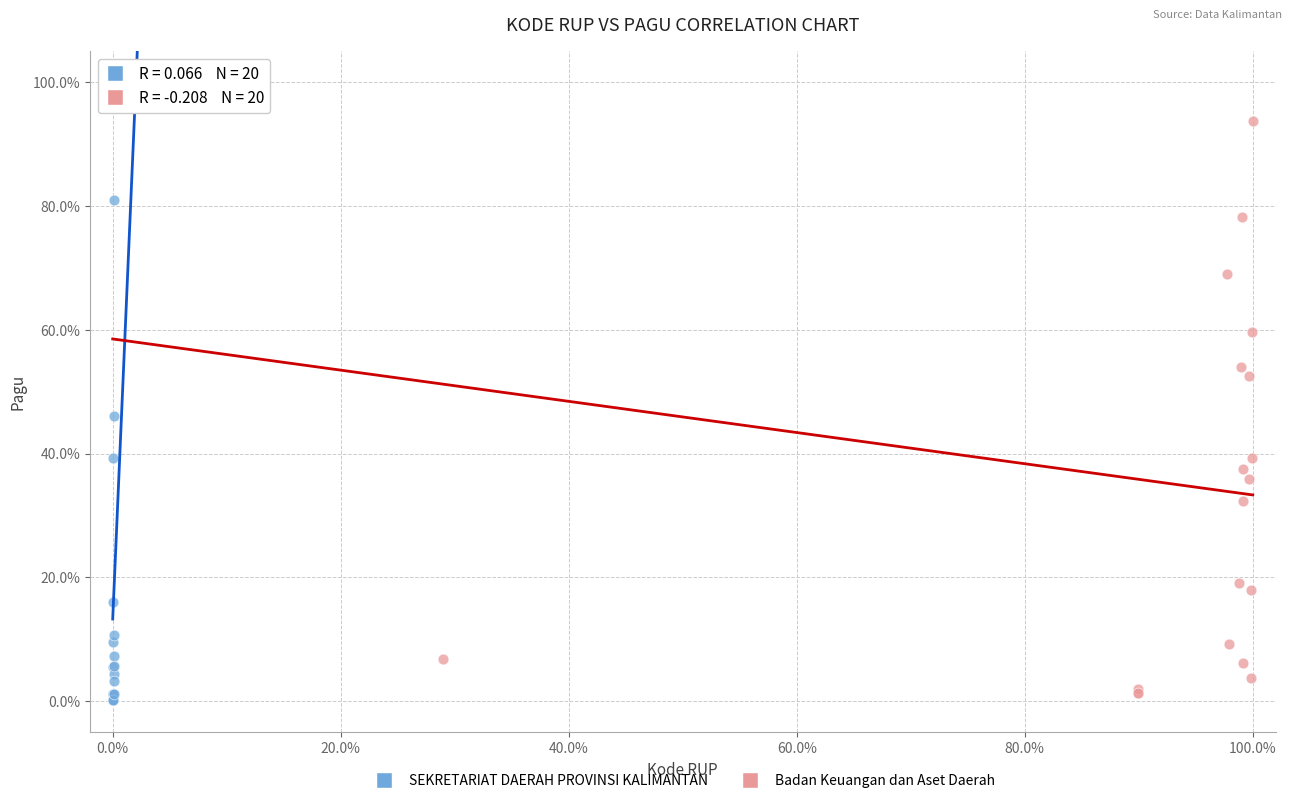

What are all the series names shown in the legend?

SEKRETARIAT DAERAH PROVINSI KALIMANTAN, Badan Keuangan dan Aset Daerah